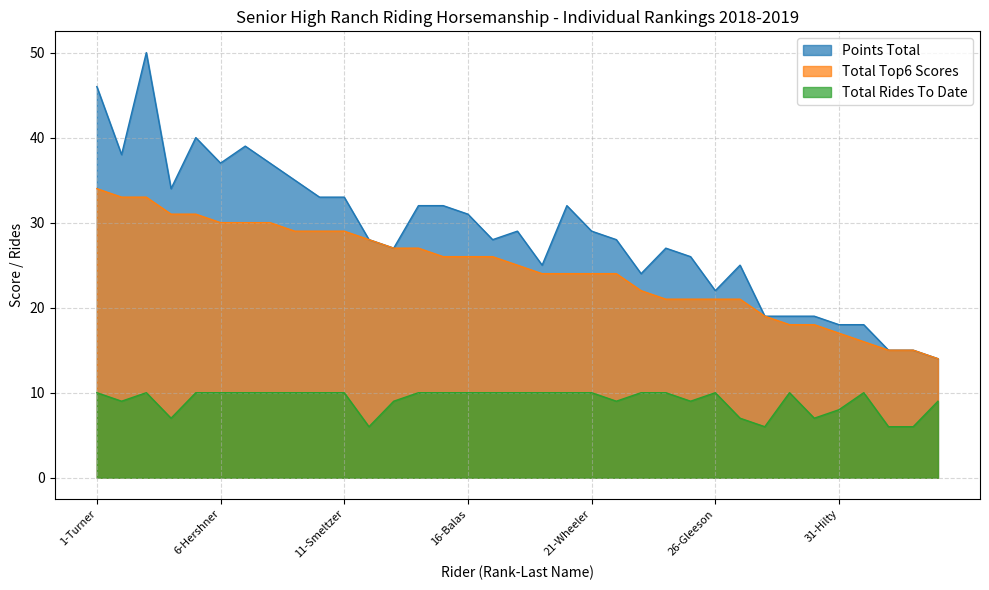

Reading left to right, transcribe all the data shown in this chart.

Points Total: 1-Turner=46	2-Hawk=38	3-Klimmer=50	4-Haynes=34	5-Nissen=40	6-Hershner=37	7-Foor=39	8-Ferguson=37	9-Creps=35	10-Gross=33	11-Smeltzer=33	12-Butts=28	13-Belich=27	14-Wolfe=32	15-Heintschel=32	16-Balas=31	17-Cochick=28	18-Martin=29	19-Ruffener=25	20-Nilles=32	21-Wheeler=29	22-Robers=28	23-Welbaum=24	24-Howell=27	25-Trimmell=26	26-Gleeson=22	27-Larson=25	28-Simpson=19	29-VanDriest=19	30-Rabon=19	31-Hilty=18	32-Nicholson=18	33-King=15	34-Lott=15	35-Galaise=14
Total Top6 Scores: 1-Turner=34	2-Hawk=33	3-Klimmer=33	4-Haynes=31	5-Nissen=31	6-Hershner=30	7-Foor=30	8-Ferguson=30	9-Creps=29	10-Gross=29	11-Smeltzer=29	12-Butts=28	13-Belich=27	14-Wolfe=27	15-Heintschel=26	16-Balas=26	17-Cochick=26	18-Martin=25	19-Ruffener=24	20-Nilles=24	21-Wheeler=24	22-Robers=24	23-Welbaum=22	24-Howell=21	25-Trimmell=21	26-Gleeson=21	27-Larson=21	28-Simpson=19	29-VanDriest=18	30-Rabon=18	31-Hilty=17	32-Nicholson=16	33-King=15	34-Lott=15	35-Galaise=14
Total Rides To Date: 1-Turner=10	2-Hawk=9	3-Klimmer=10	4-Haynes=7	5-Nissen=10	6-Hershner=10	7-Foor=10	8-Ferguson=10	9-Creps=10	10-Gross=10	11-Smeltzer=10	12-Butts=6	13-Belich=9	14-Wolfe=10	15-Heintschel=10	16-Balas=10	17-Cochick=10	18-Martin=10	19-Ruffener=10	20-Nilles=10	21-Wheeler=10	22-Robers=9	23-Welbaum=10	24-Howell=10	25-Trimmell=9	26-Gleeson=10	27-Larson=7	28-Simpson=6	29-VanDriest=10	30-Rabon=7	31-Hilty=8	32-Nicholson=10	33-King=6	34-Lott=6	35-Galaise=9